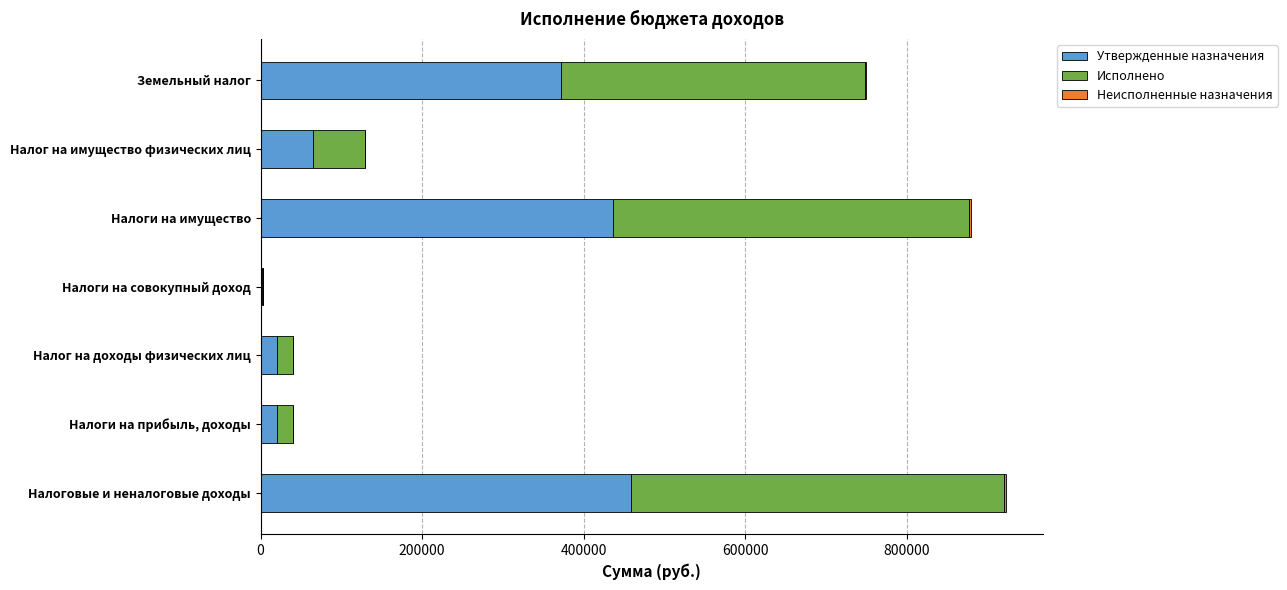

True or false: Утвержденные назначения has a value of 176293.4 at Земельный налог.

False